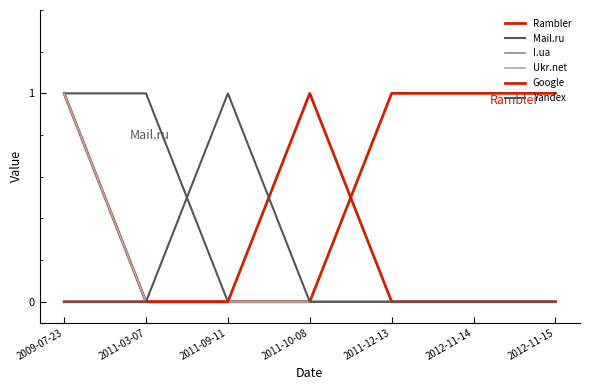

At 2011-10-08, list the series in order from smallest to largest.

Rambler, Mail.ru, I.ua, Ukr.net, Yandex, Google